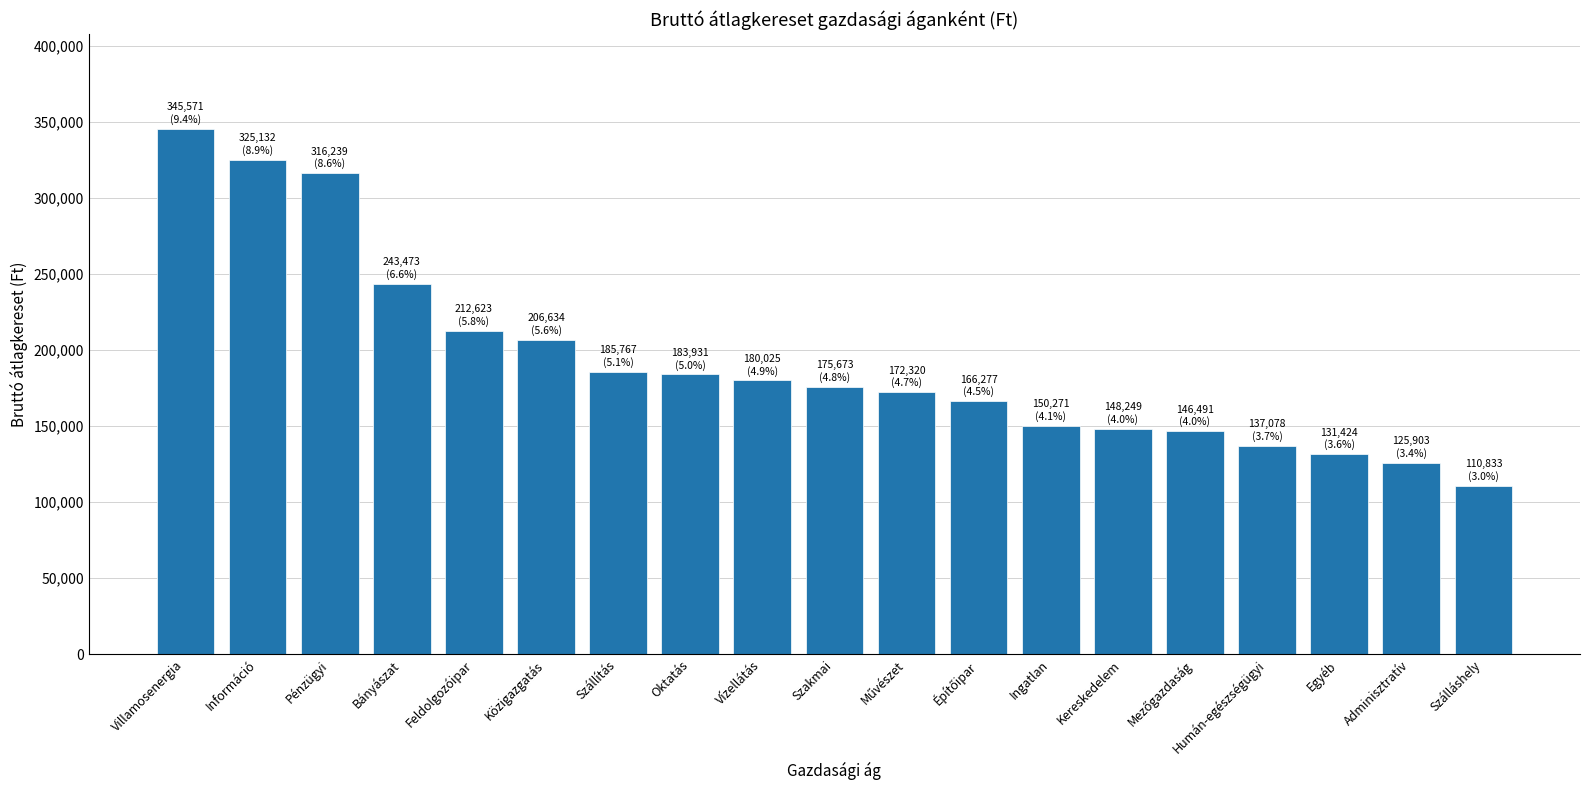

Does the chart contain any negative values?

No